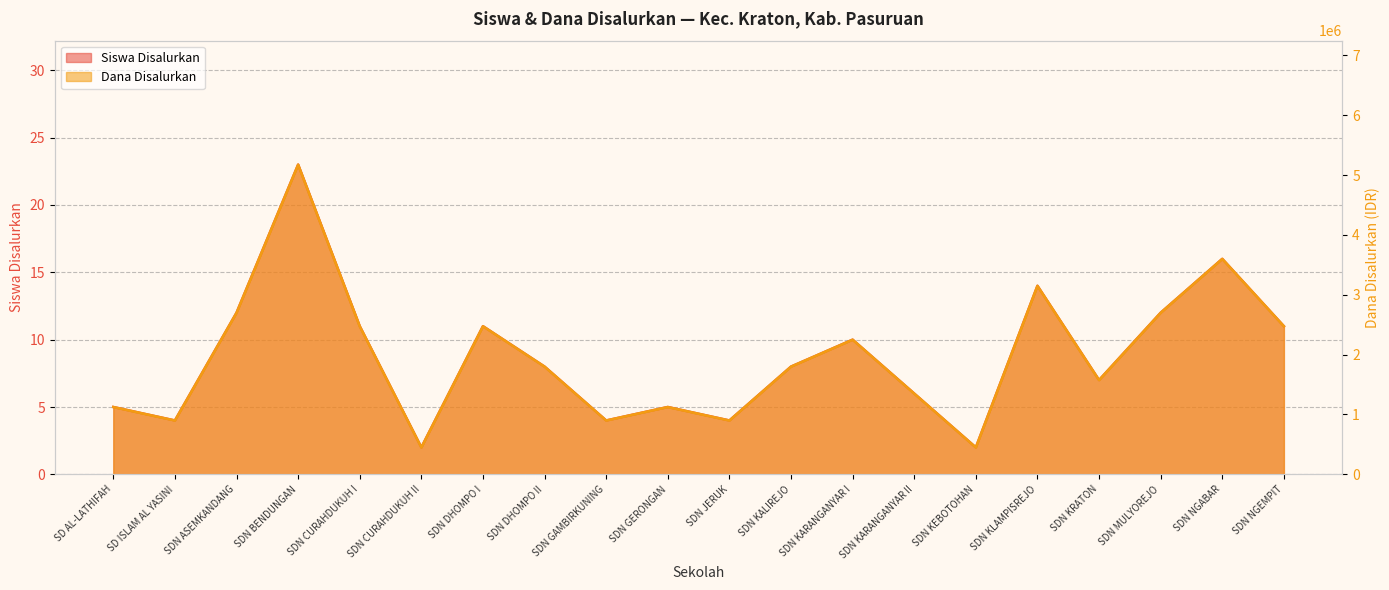

Where is the first local minimum for Siswa Disalurkan?

SD ISLAM AL YASINI